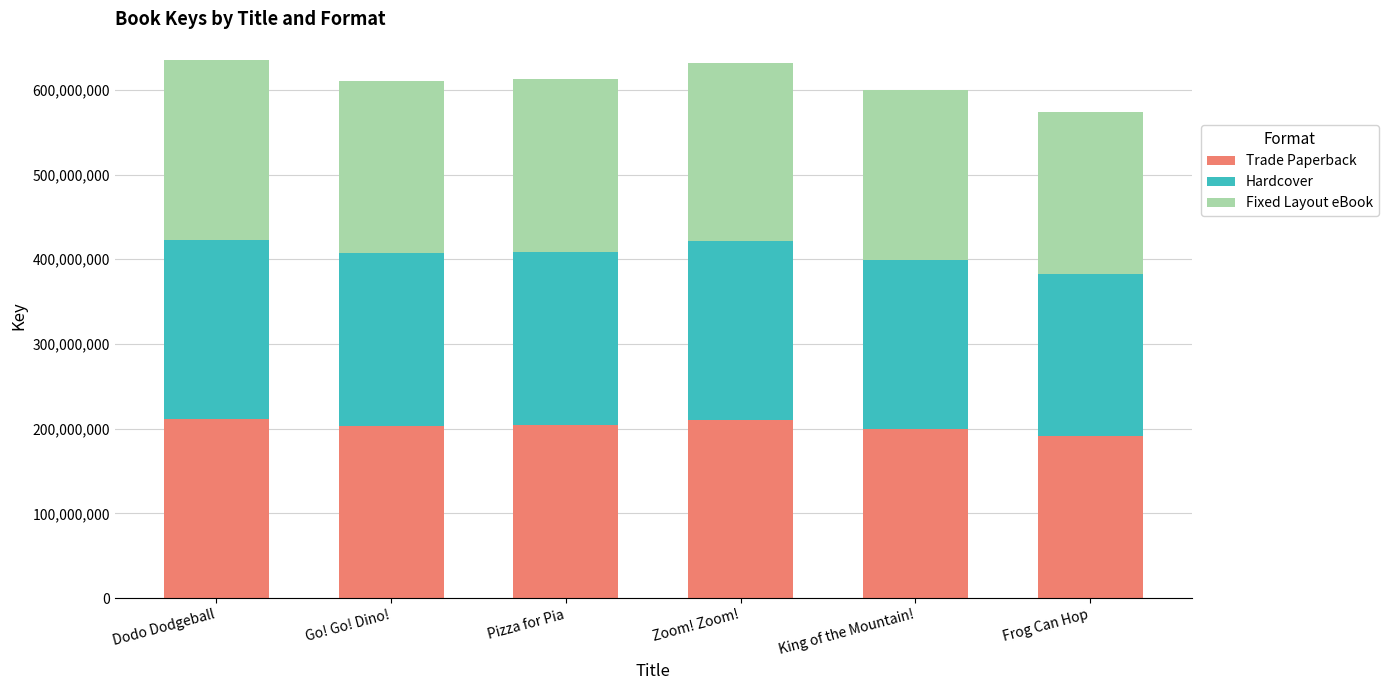

The Trade Paperback series shows 143354385 at Zoom! Zoom!. True or false?

False